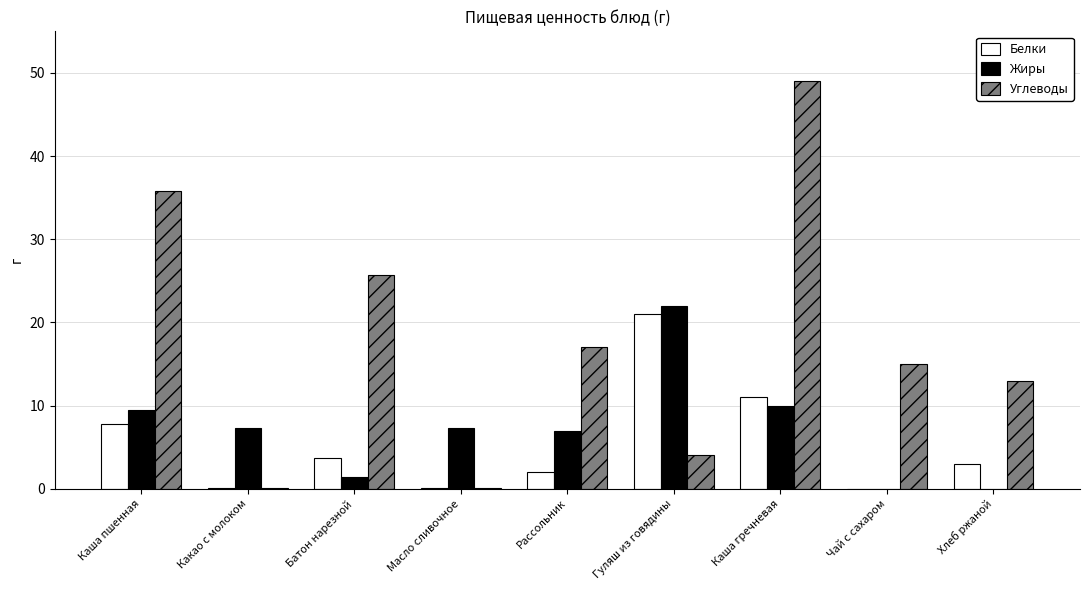

What is the approximate value of Углеводы at Хлеб ржаной?

13.0